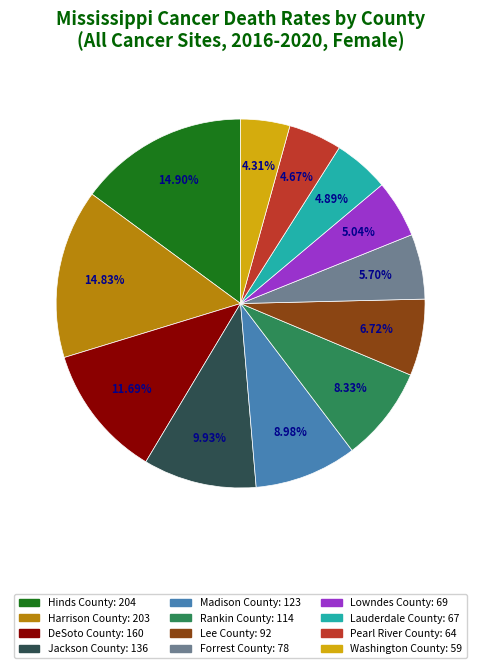

To the nearest percent, what percentage of the pie is DeSoto County?

12%